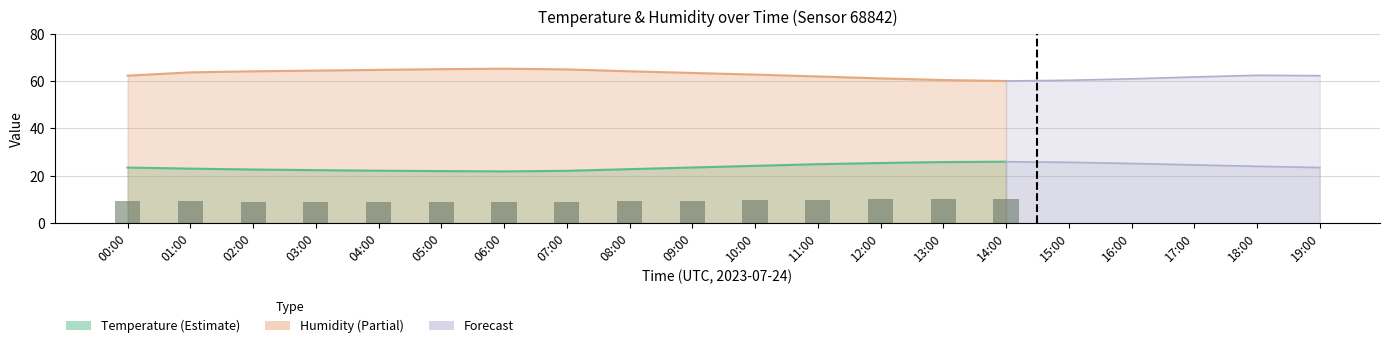

What is the approximate value at 09:00?

9.4